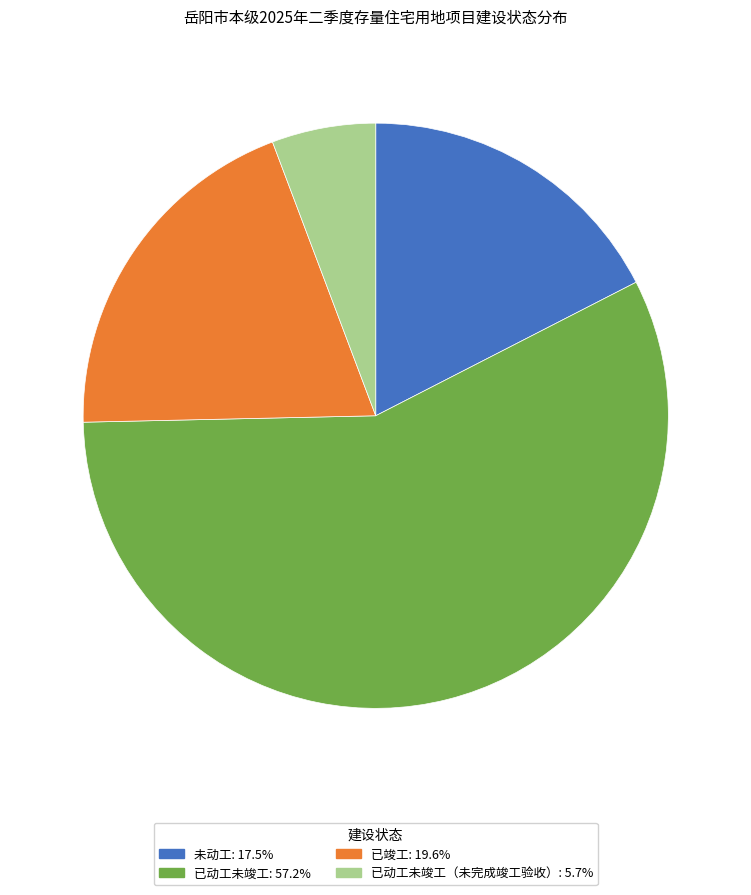

Does any single category account for the majority?

Yes